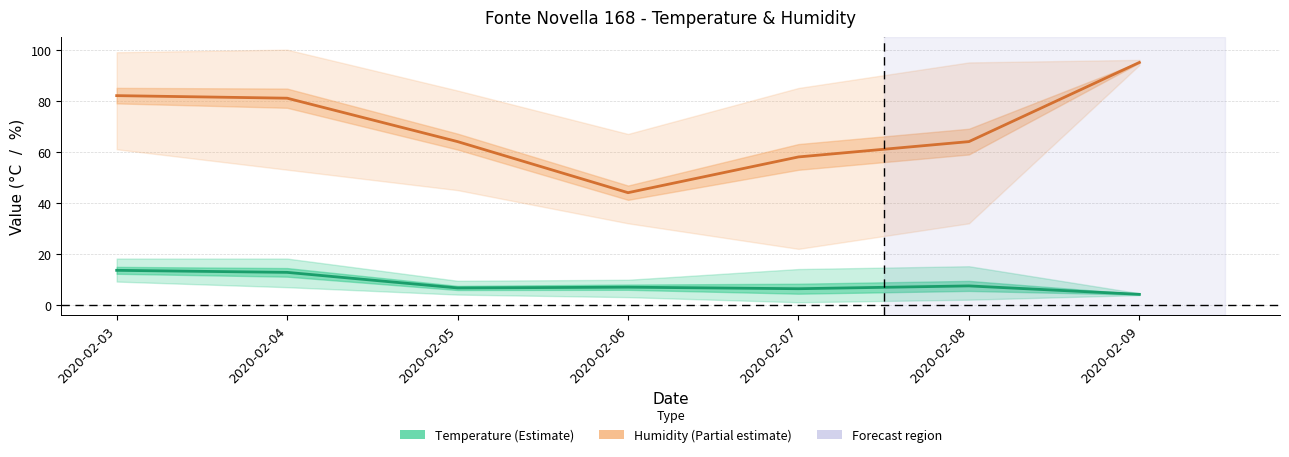

What is the difference between the maximum and minimum values in the Humidity MED series?

51.0